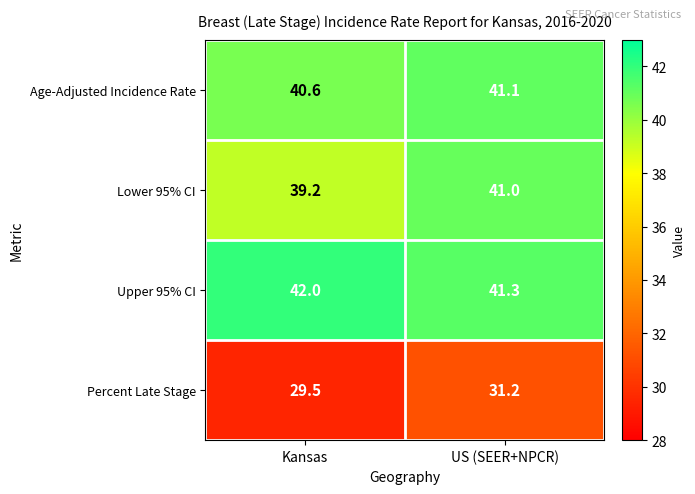

Where does the Percent Late Stage series first go above 31?

US (SEER+NPCR)